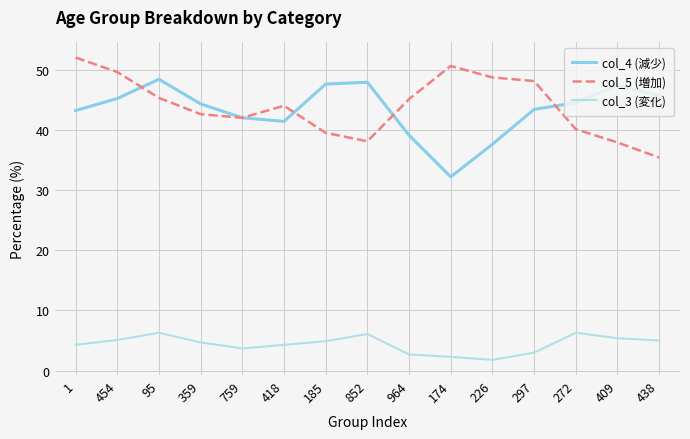

At which category does col_4 (減少) reach its first local peak?

95